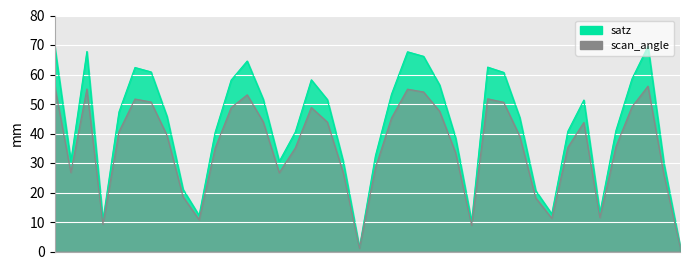

How many distinct data groups are displayed?

2